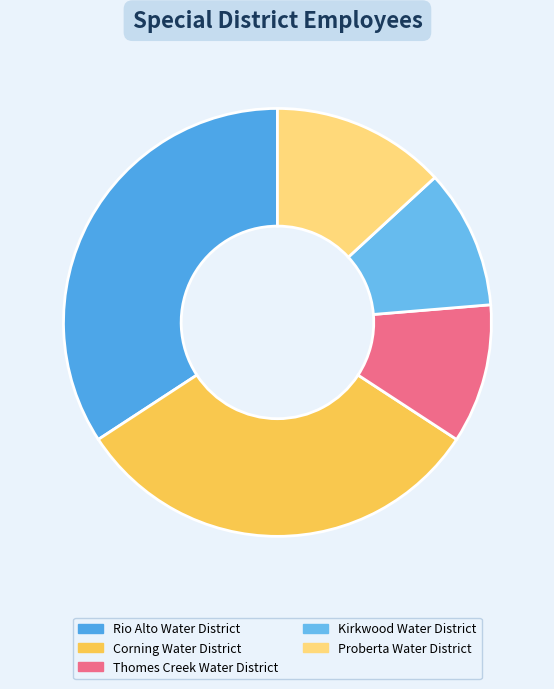

What is the change in value from Rio Alto Water District to Kirkwood Water District?

-9